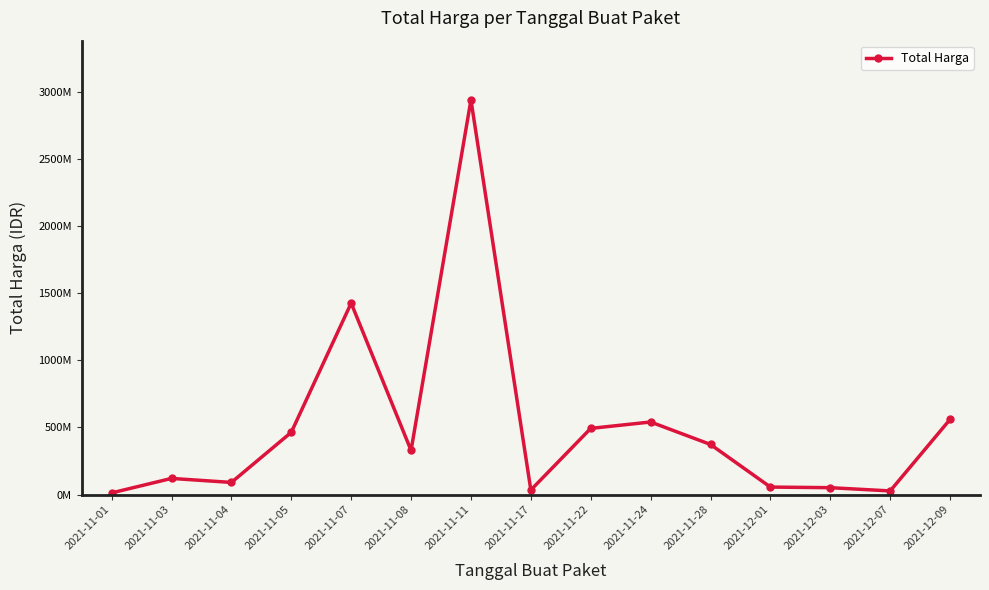

Is this an area chart (filled region under the line)?

No